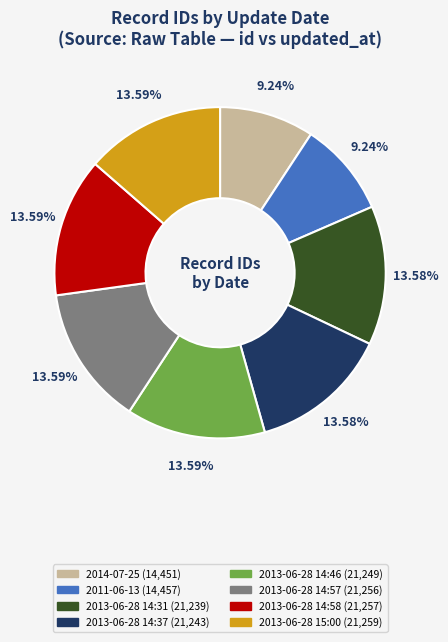

What is the ratio of the value at 2013-06-28 15:00 to the value at 2014-07-25?

1.5